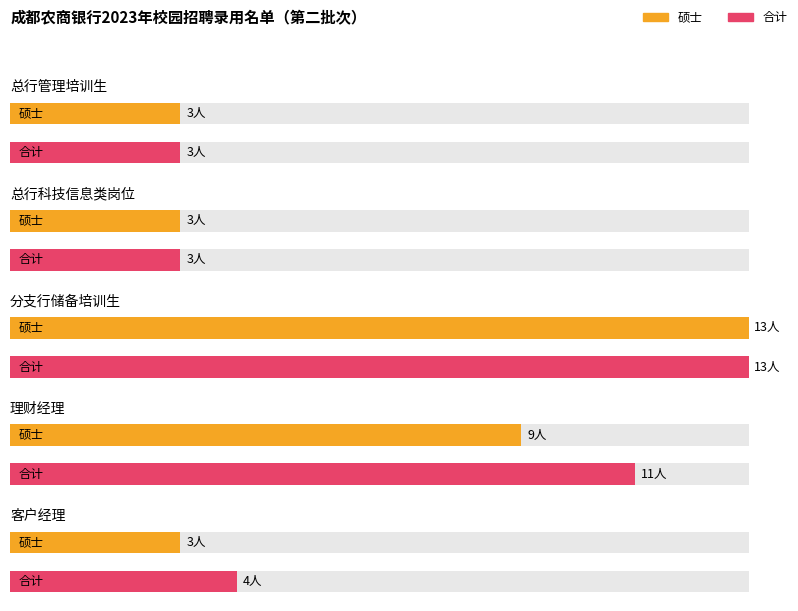

Where is the data nearest to the value 8?

理财经理